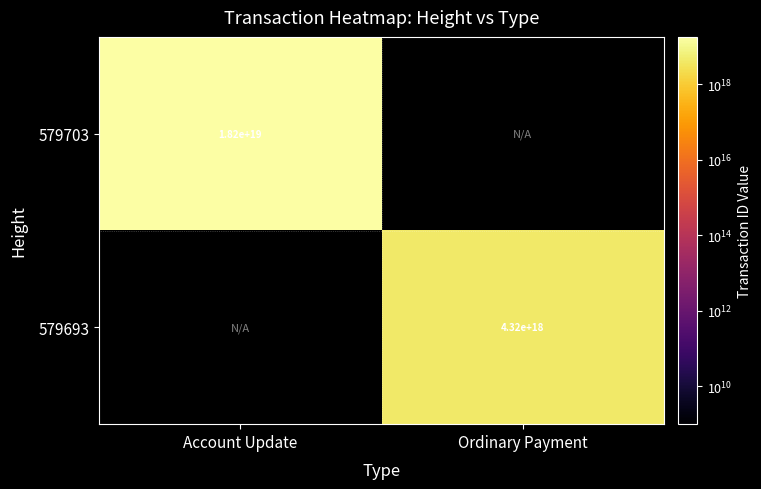

True or false: 579693 has a value of 2761930721093050880 at Ordinary Payment.

False